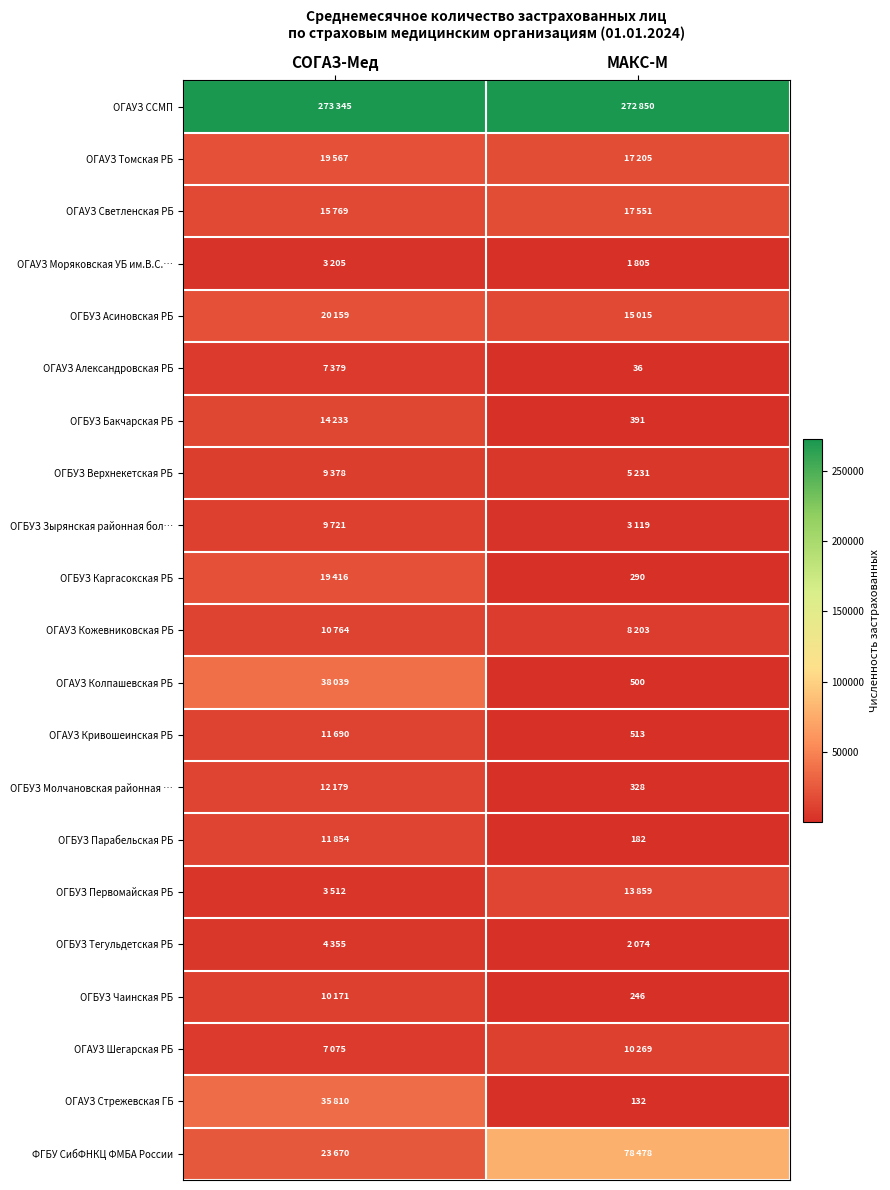

What is the spread (max minus min) of values at СОГАЗ-Мед?

270140